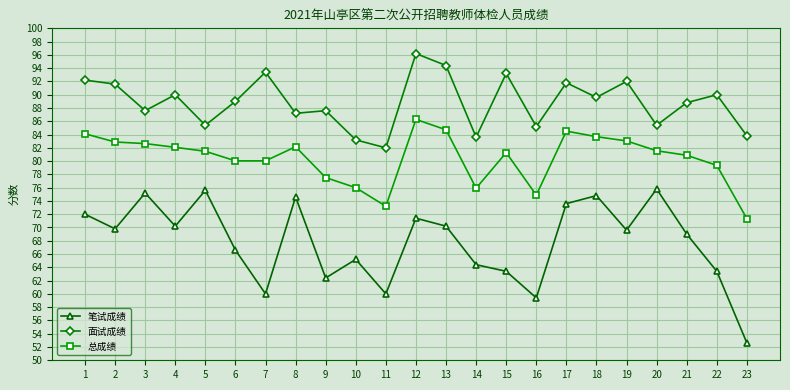

What is the difference between the second highest and second lowest values in the 笔试成绩 series?

16.2